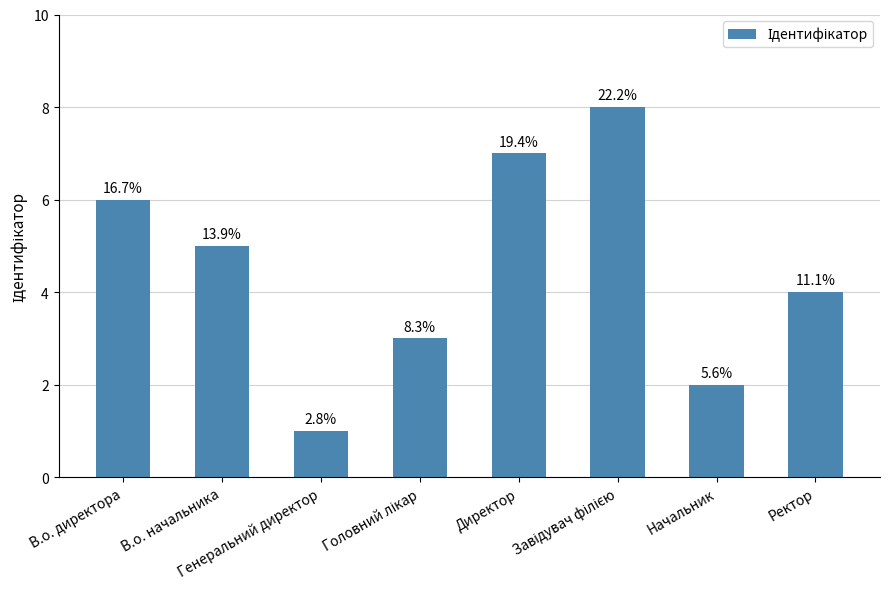

Does the chart contain any negative values?

No